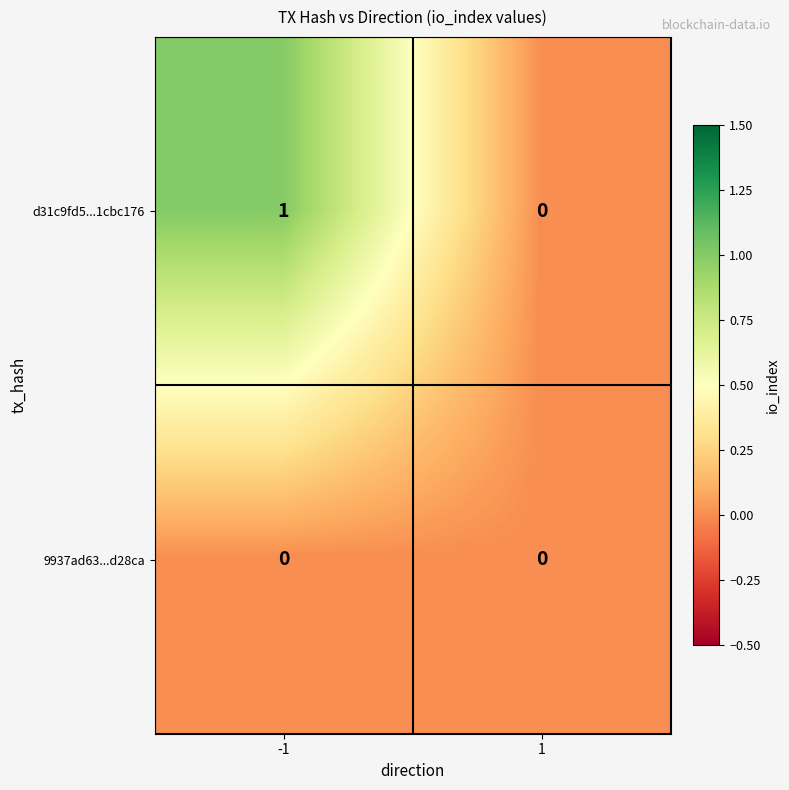

Count the number of data series in this chart.

2